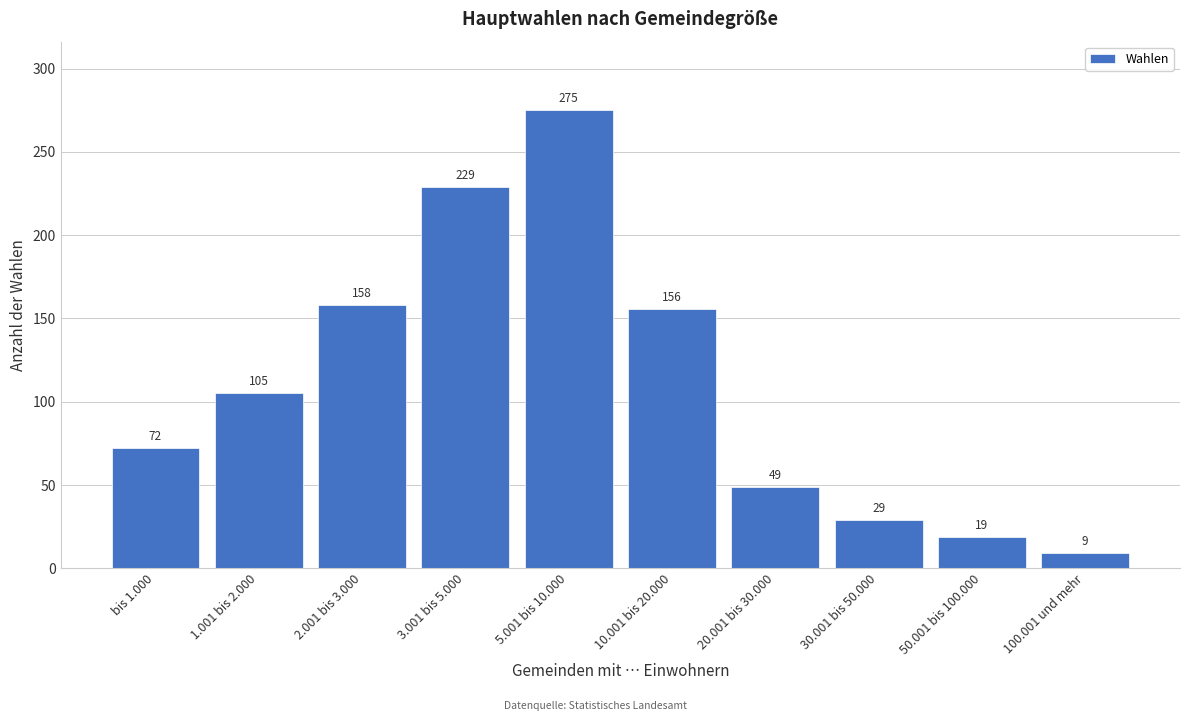

Reading left to right, what are all the values shown in this chart?

bis 1.000=72	1.001 bis 2.000=105	2.001 bis 3.000=158	3.001 bis 5.000=229	5.001 bis 10.000=275	10.001 bis 20.000=156	20.001 bis 30.000=49	30.001 bis 50.000=29	50.001 bis 100.000=19	100.001 und mehr=9